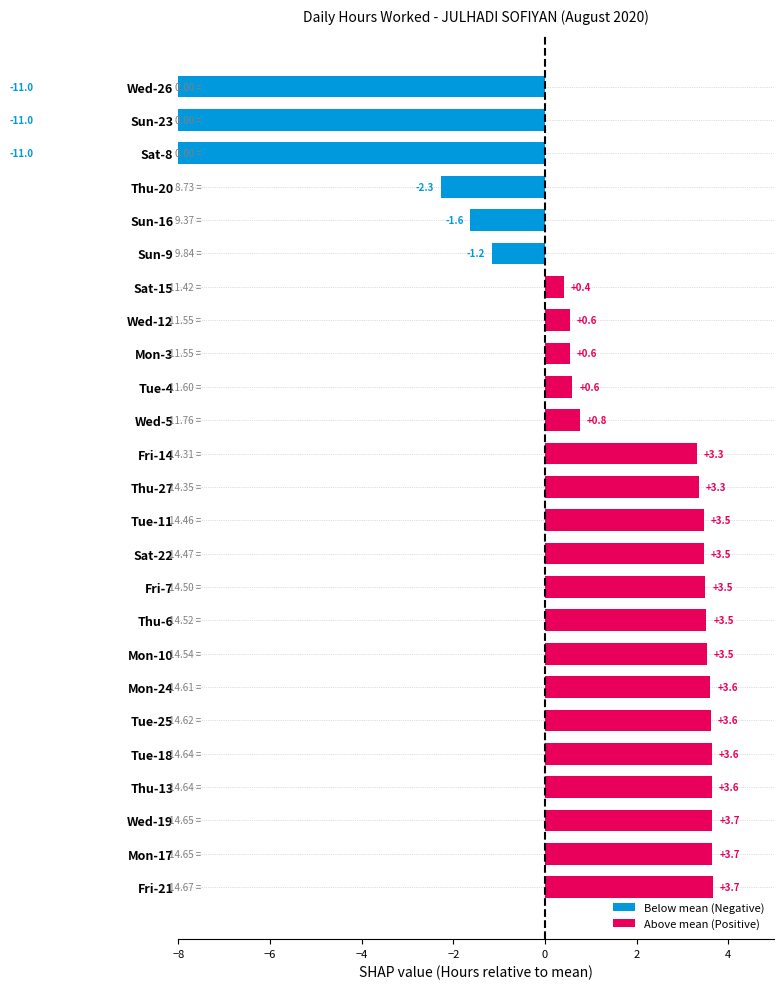

Reading left to right, extract all data points from this chart.

Mon-3=11.6	Tue-4=11.6	Wed-5=11.8	Thu-6=14.5	Fri-7=14.5	Sat-8=0.0	Sun-9=9.8	Mon-10=14.5	Tue-11=14.5	Wed-12=11.6	Thu-13=14.6	Fri-14=14.3	Sat-15=11.4	Sun-16=9.4	Mon-17=14.7	Tue-18=14.6	Wed-19=14.7	Thu-20=8.7	Fri-21=14.7	Sat-22=14.5	Sun-23=0.0	Mon-24=14.6	Tue-25=14.6	Wed-26=0.0	Thu-27=14.3